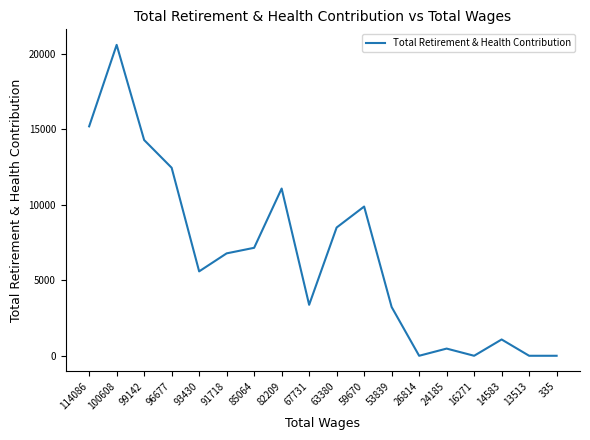

The value at 16271 is -13831. True or false?

False